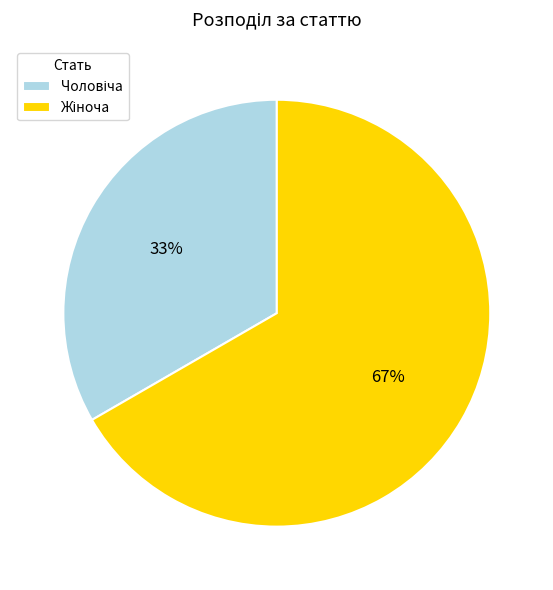

Is there any slice that represents more than half of the pie?

Yes